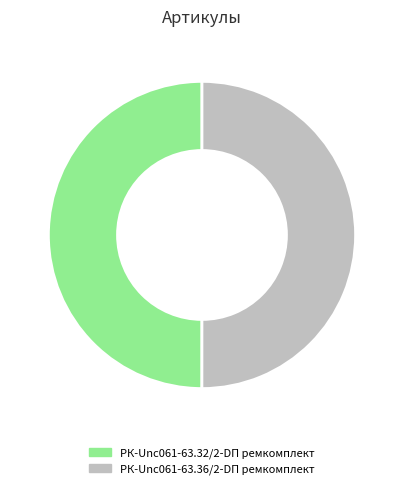

The РК-Unc061-63.32/2-DП ремкомплект slice represents 43% of the pie. True or false?

False